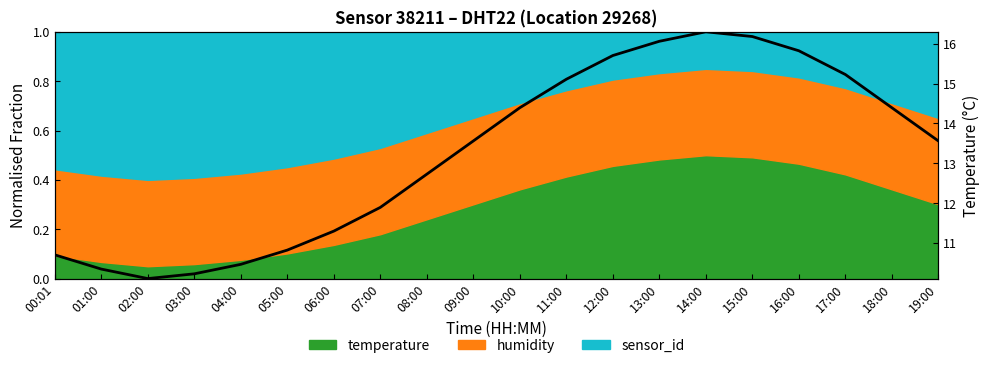

Rank the categories by value from lowest to highest.

02:00, 03:00, 01:00, 04:00, 00:01, 05:00, 06:00, 07:00, 08:00, 09:00, 19:00, 10:00, 18:00, 11:00, 17:00, 12:00, 16:00, 13:00, 15:00, 14:00